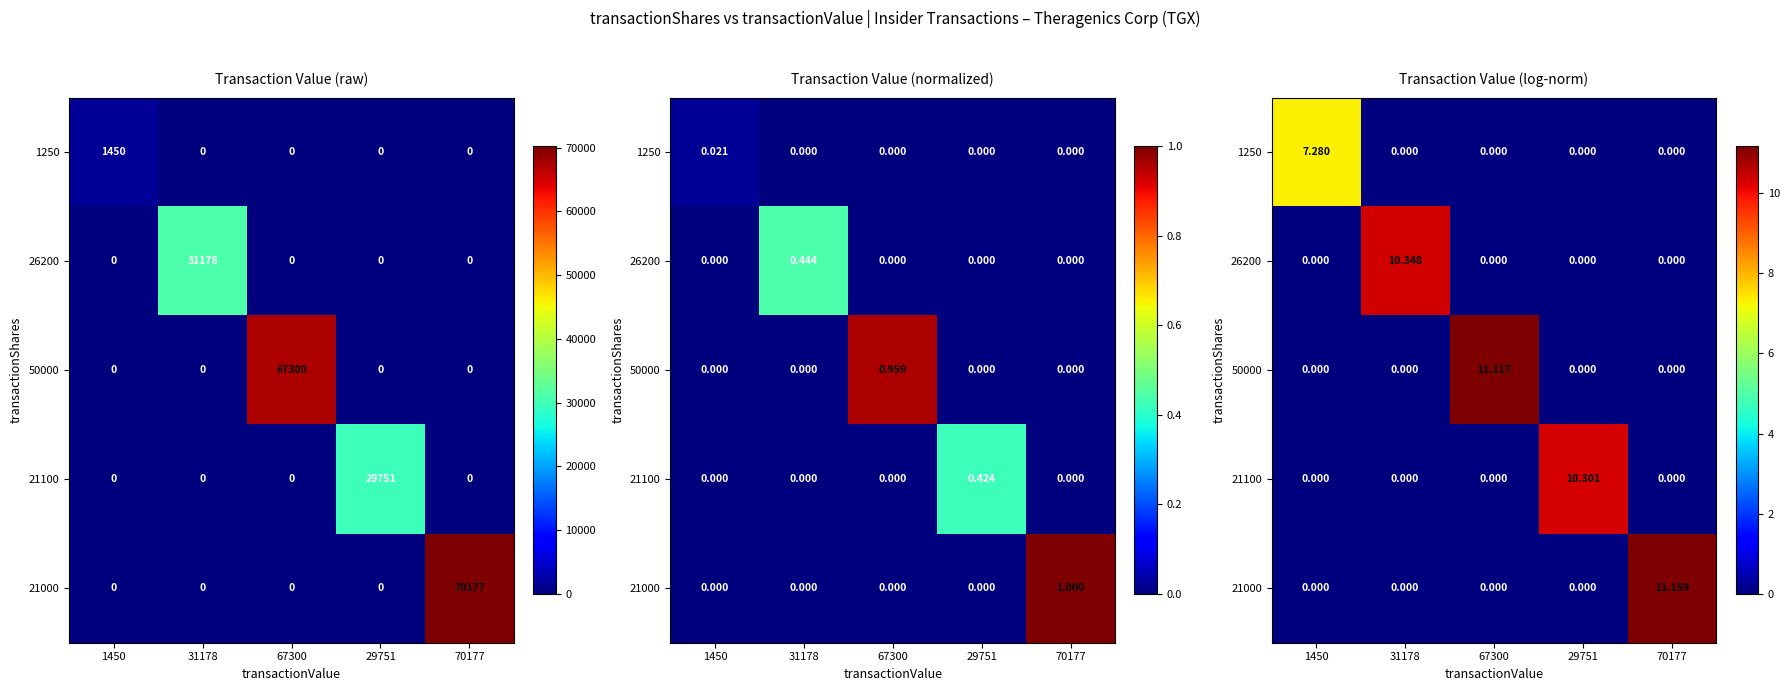

How many categories are shown in the chart?

5